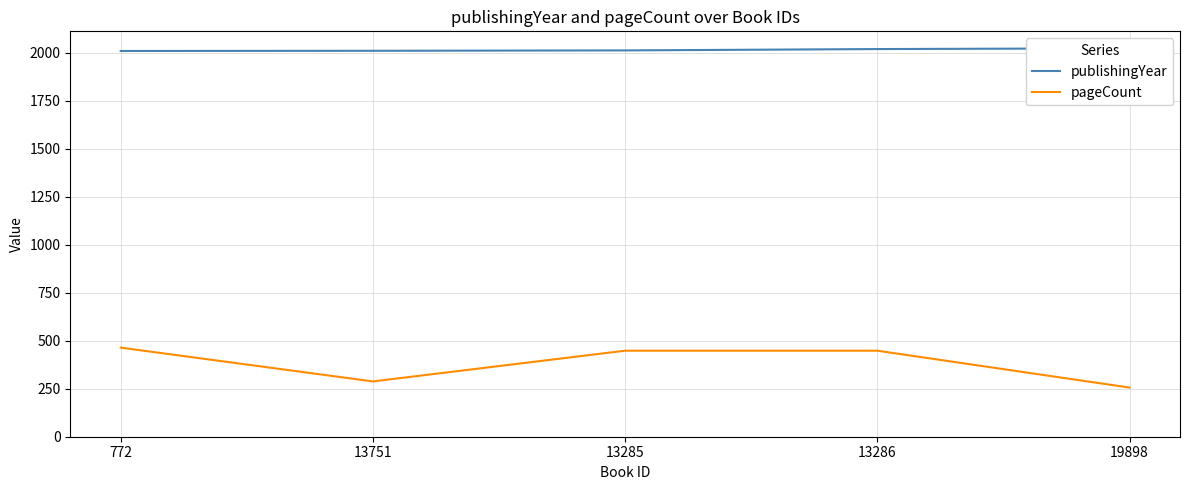

Which series has the largest range (max minus min)?

pageCount